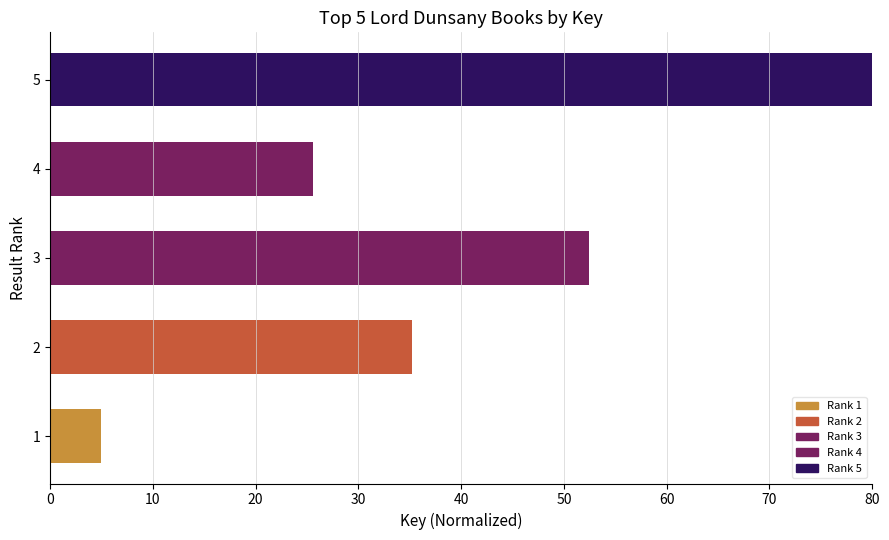

Rank the categories by value from highest to lowest.

5, 3, 2, 4, 1